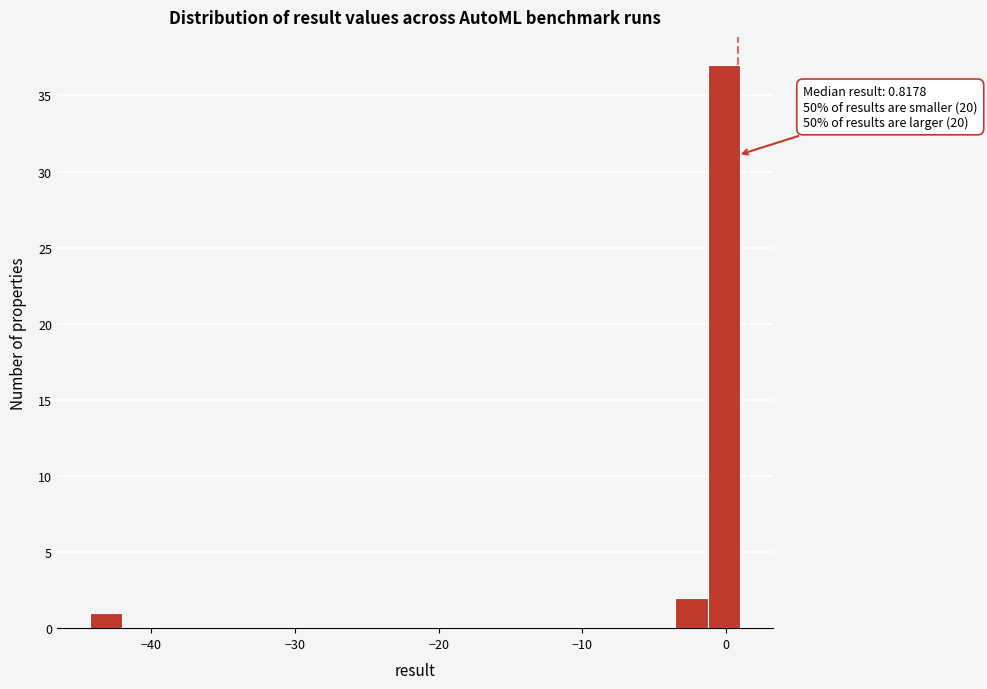

Around what value on the x-axis is the tallest bar? Give the approximate position of its centre, as read against the axis.

0